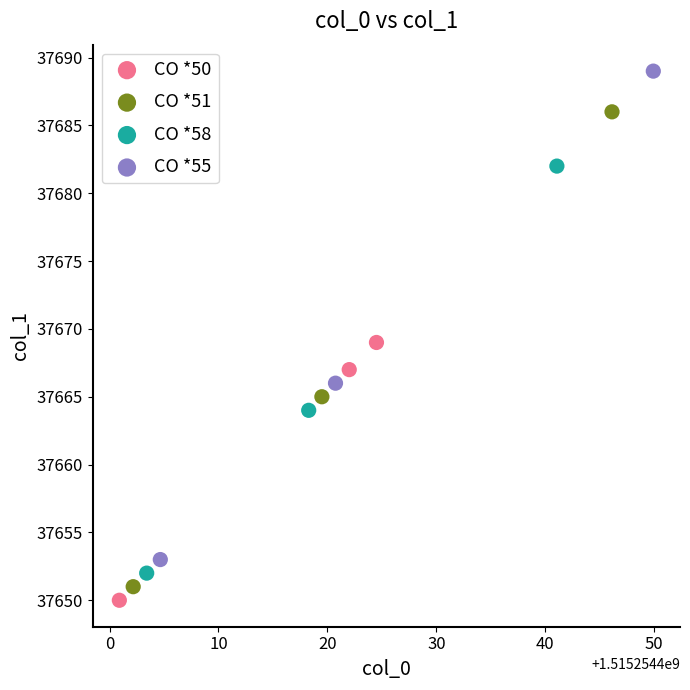

Which series has the widest spread of Y values?

CO *55